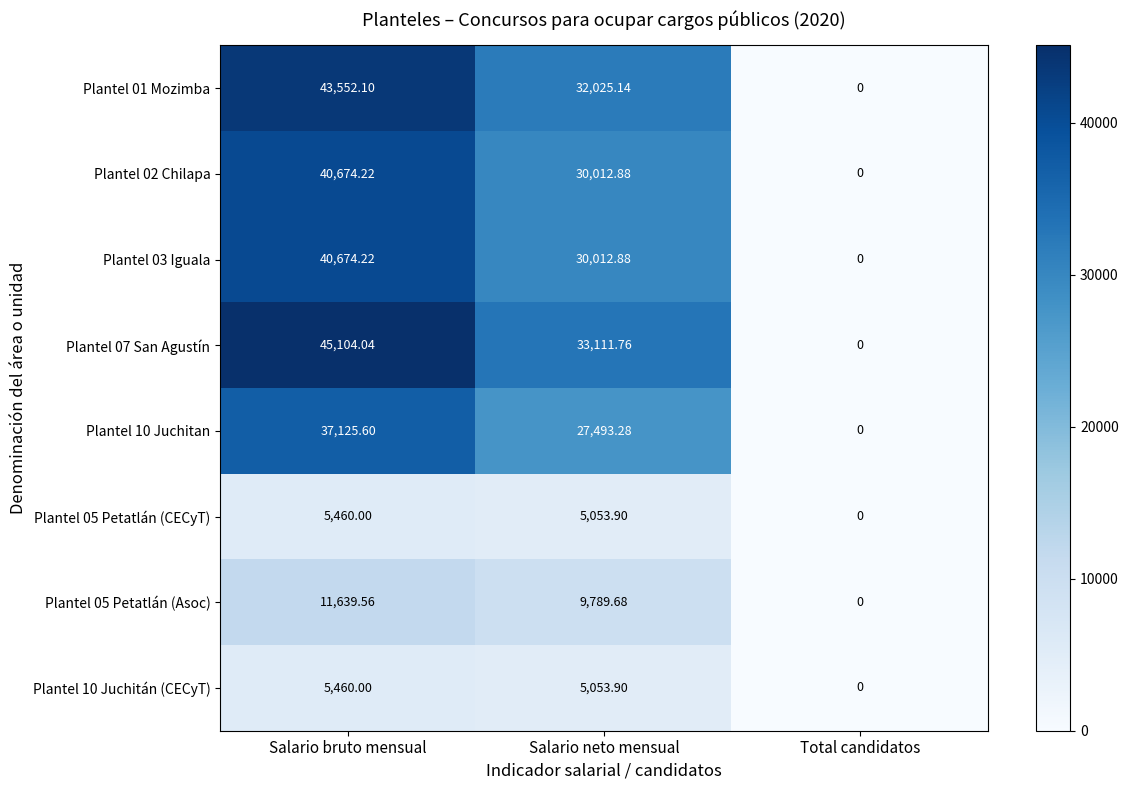

Which series has the widest spread of values?

Plantel 07 San Agustín